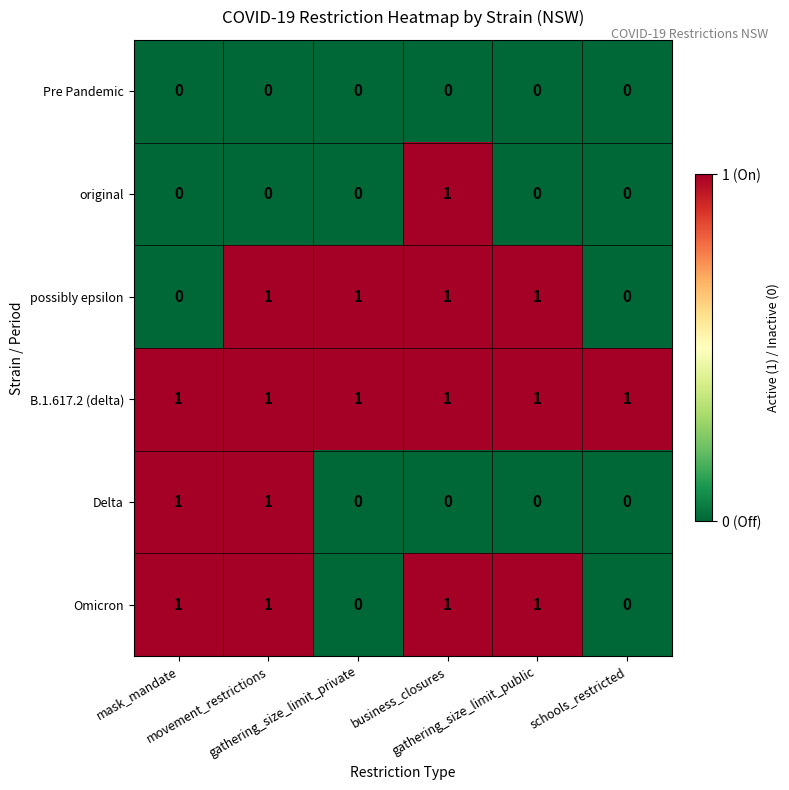

At how many categories does at least one series exceed 0?

6